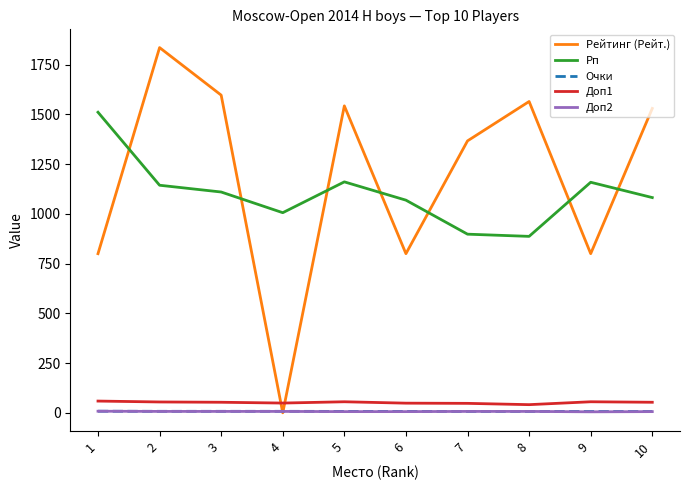

Which series has the widest spread of values?

Рейтинг (Рейт.)